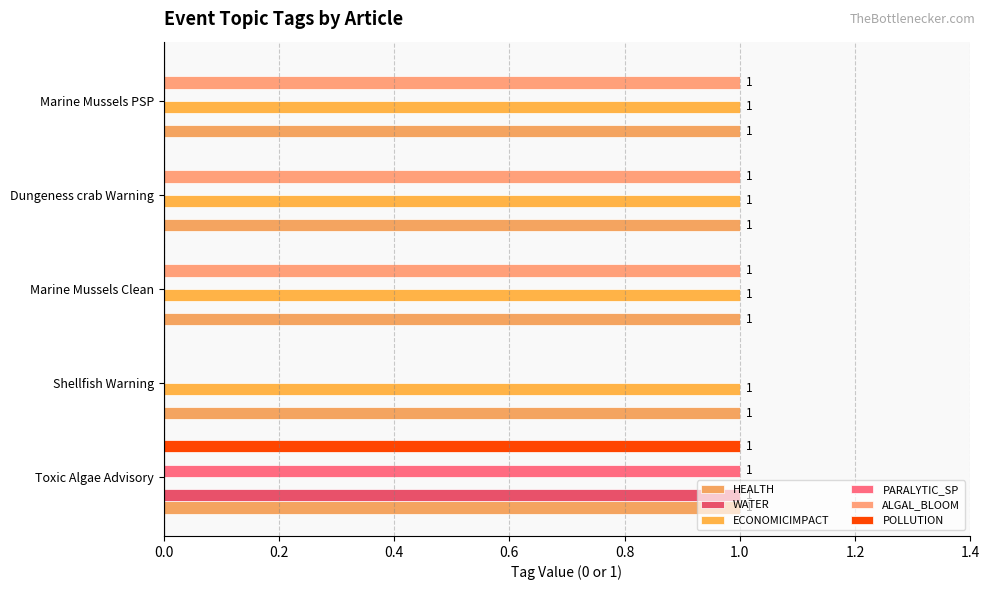

What is the sum of all HEALTH values?

5